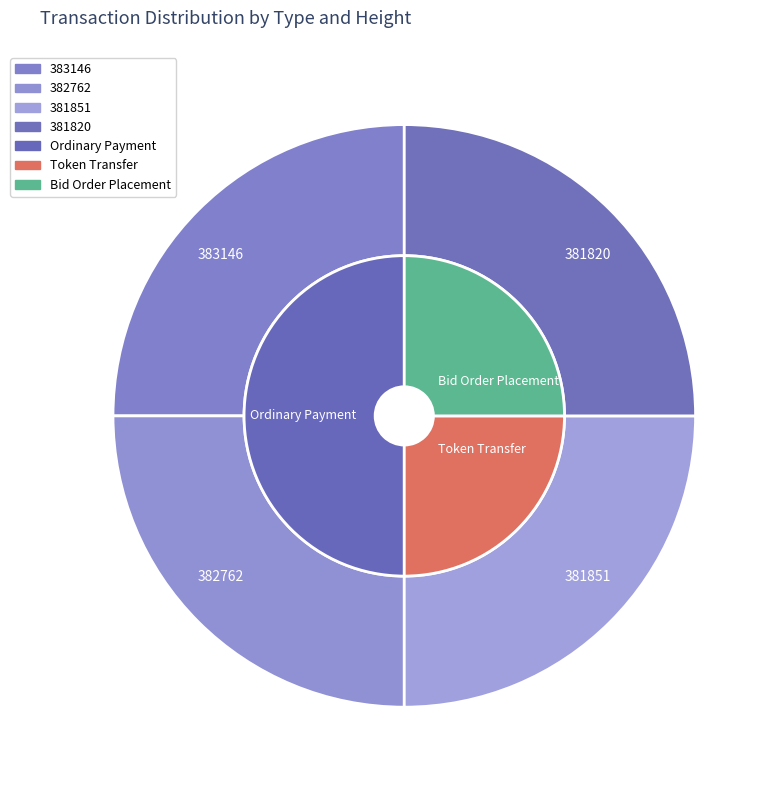

Which slice is the smallest?

Token Transfer (382762)